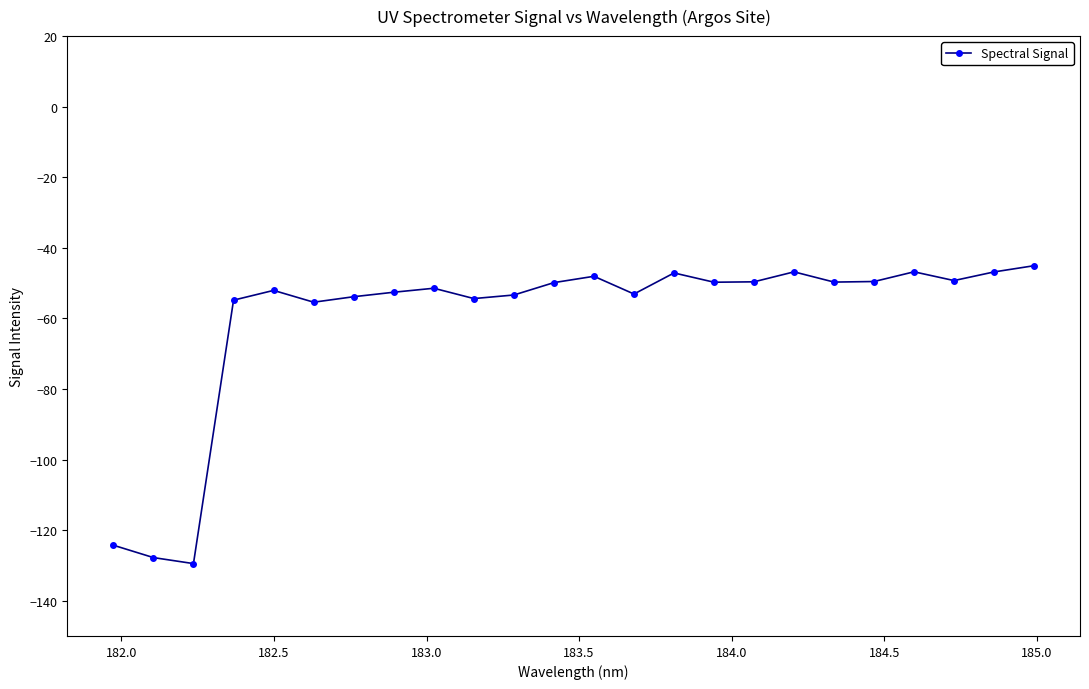

True or false: there are more than 0 points higher than both neighbors.

True